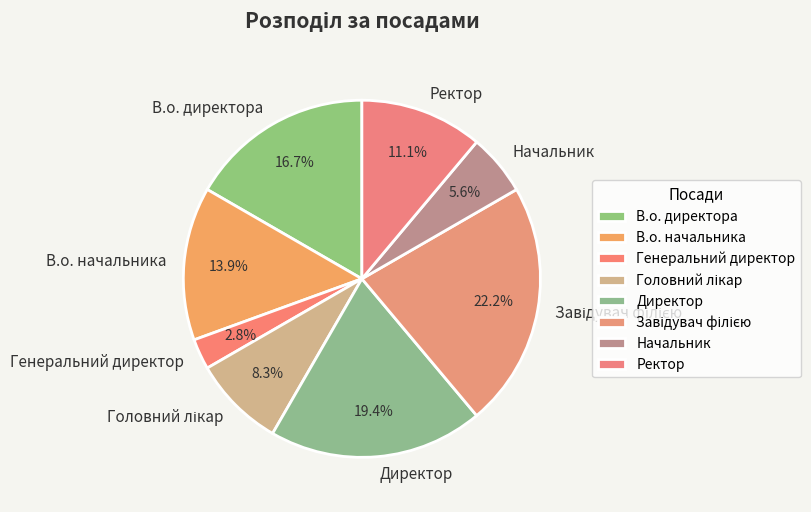

Does any single category account for the majority?

No